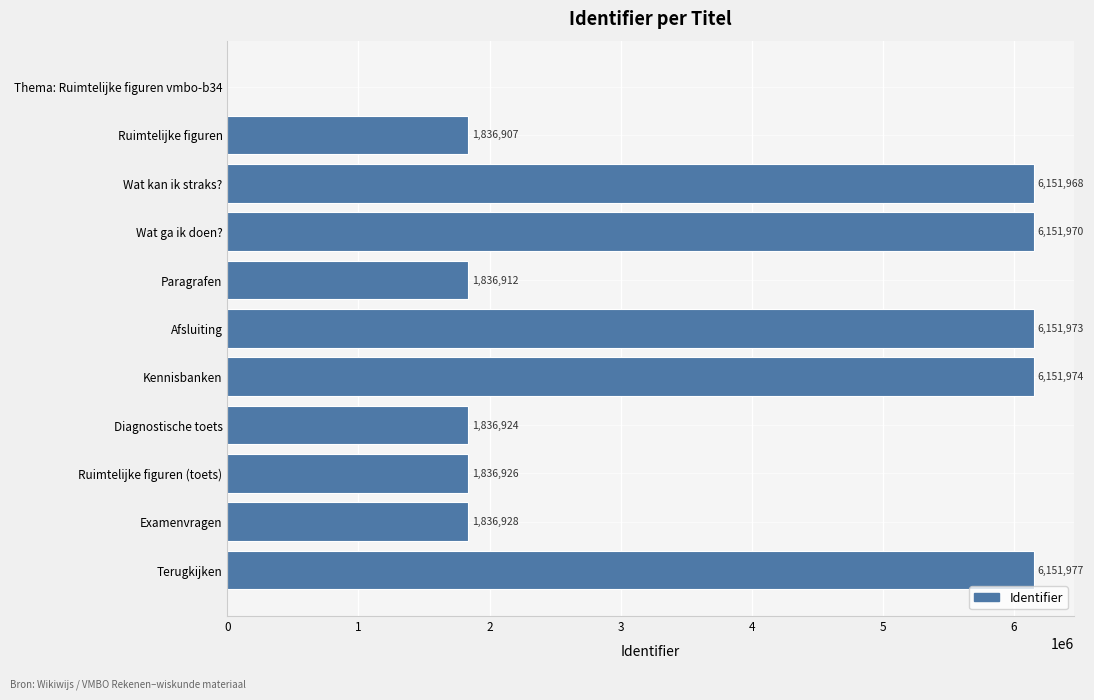

At which label is the value closest to 3075988?

Examenvragen